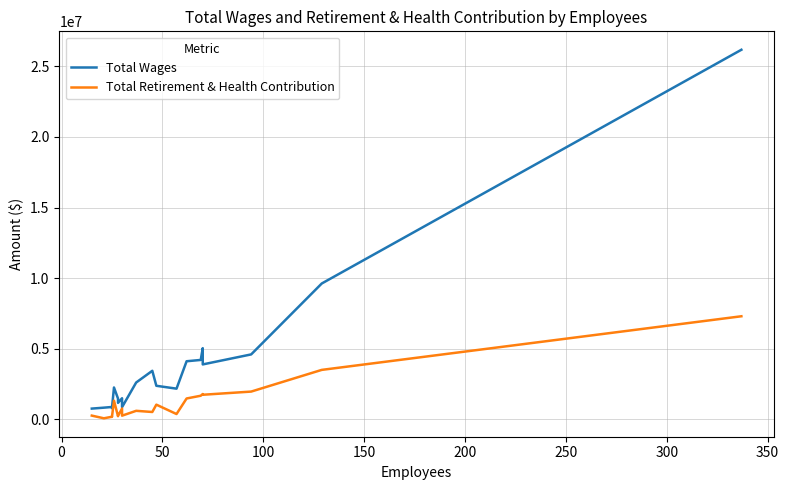

True or false: Total Wages and Total Retirement & Health Contribution intersect in this chart.

False